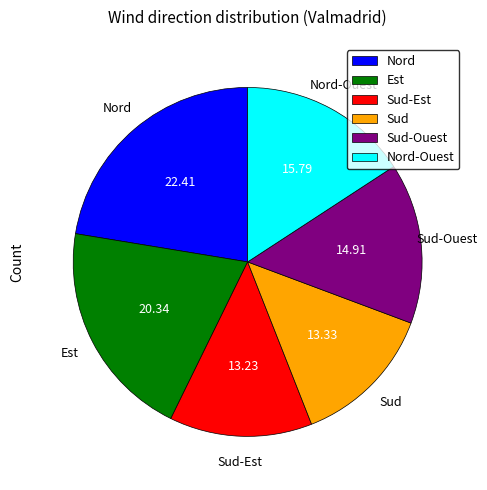

True or false: Nord accounts for 8% of the total.

False